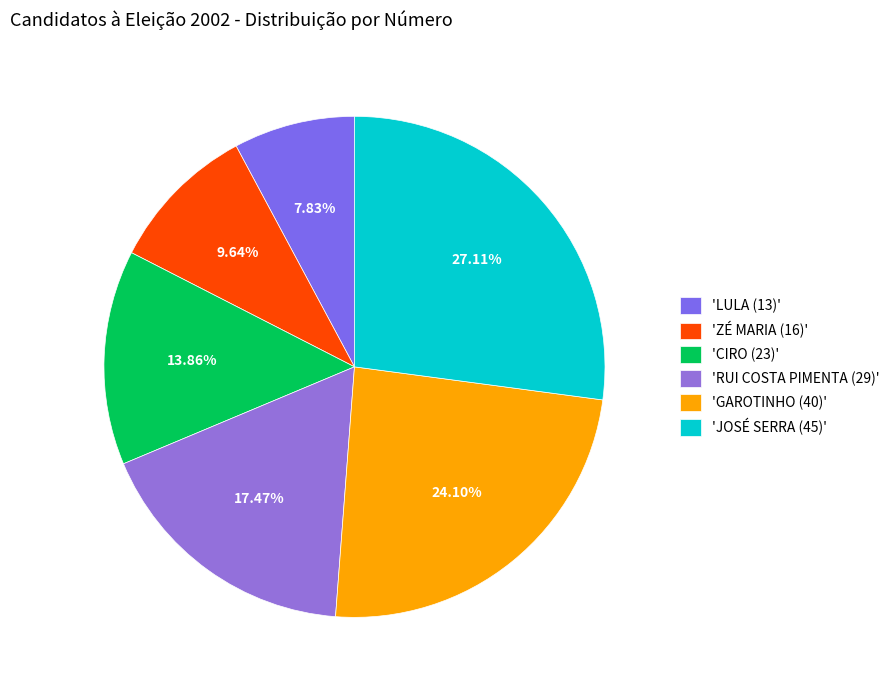

Rank the categories by value from lowest to highest.

'LULA (13)', 'ZÉ MARIA (16)', 'CIRO (23)', 'RUI COSTA PIMENTA (29)', 'GAROTINHO (40)', 'JOSÉ SERRA (45)'